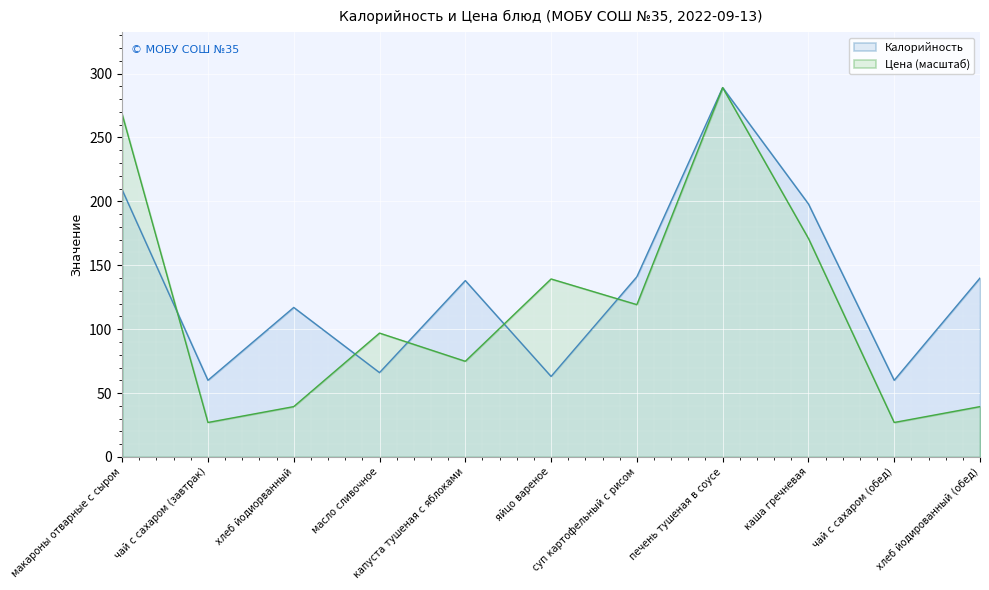

What value does the Калорийность series have at макароны отварные с сыром?

209.0